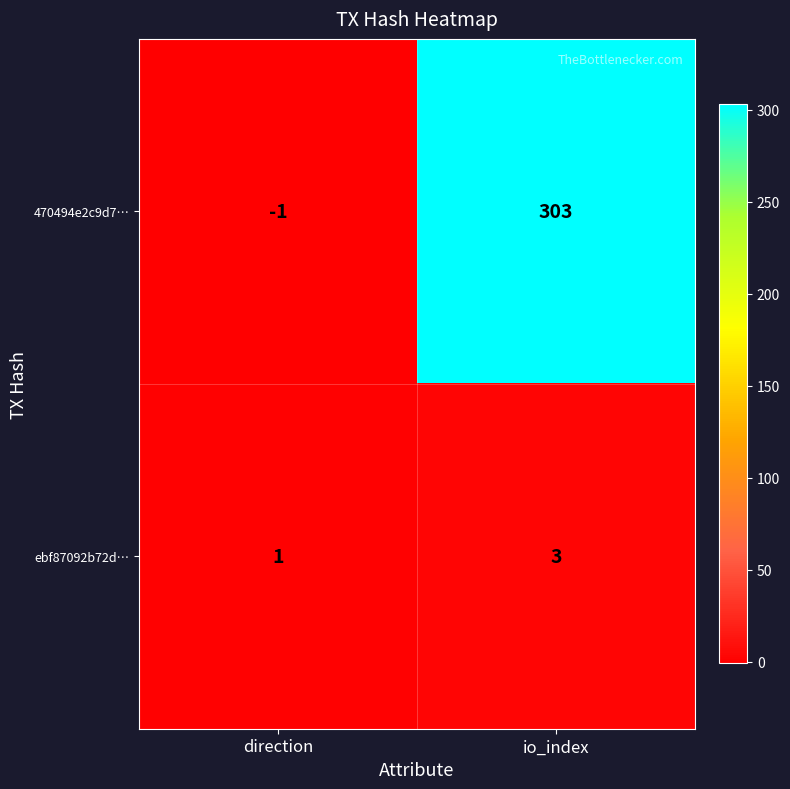

How many series are shown in this chart?

2